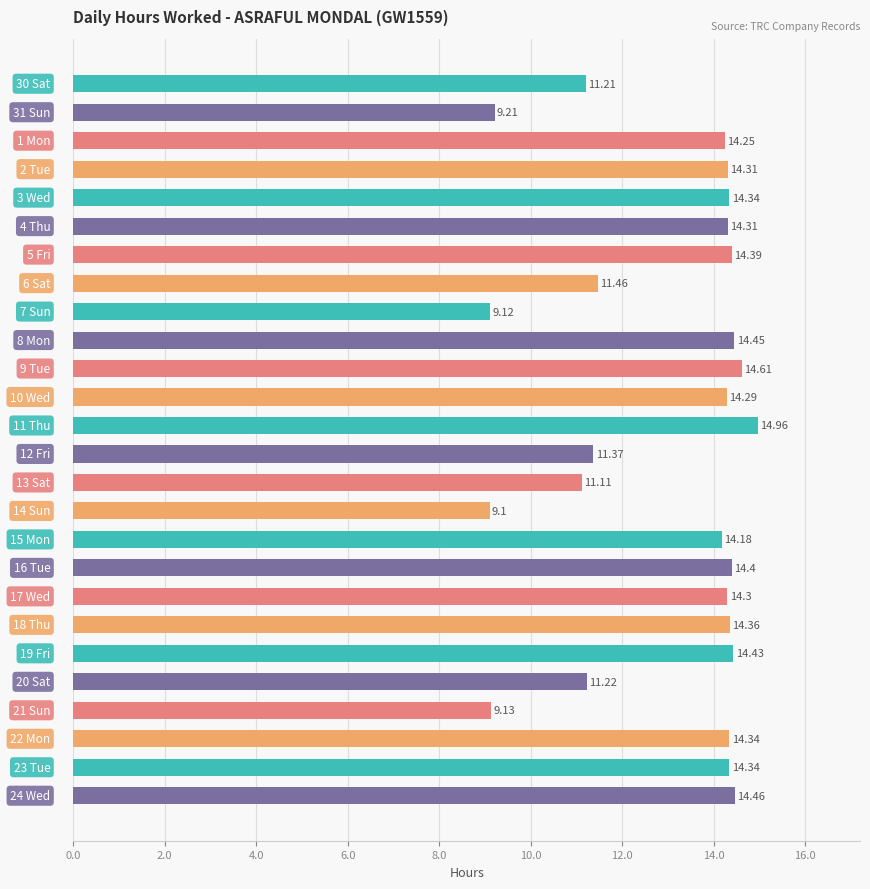

What is the difference between the second highest and second lowest values?

5.5